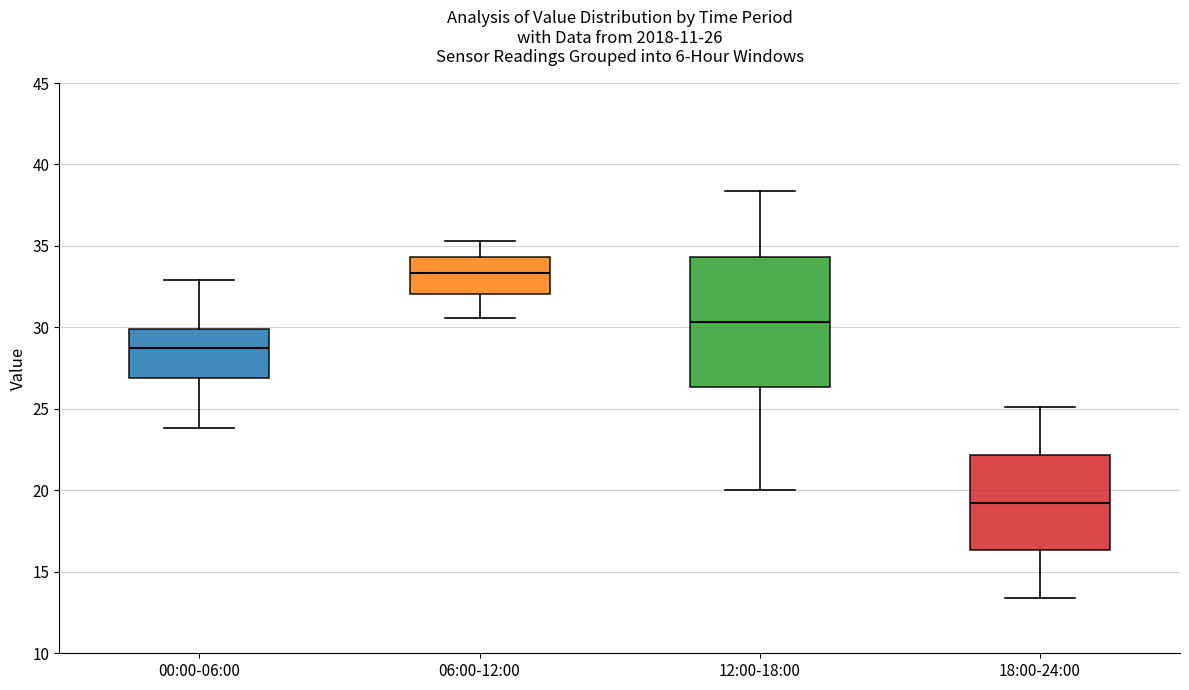

Which box has the lowest median line?

18:00-24:00